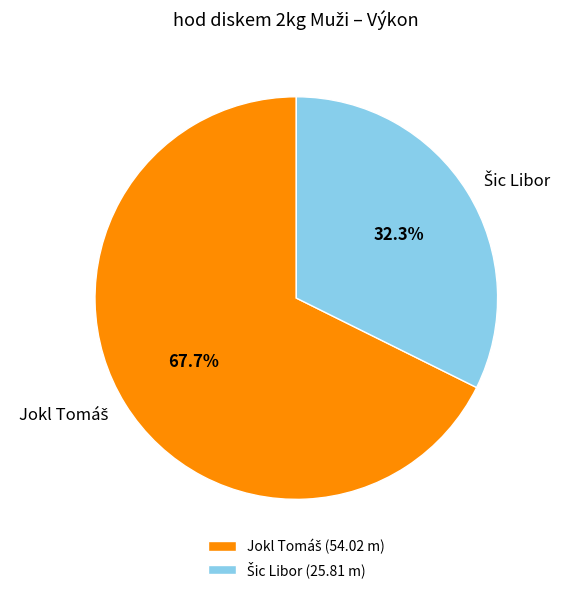

Is there any slice that represents more than half of the pie?

Yes